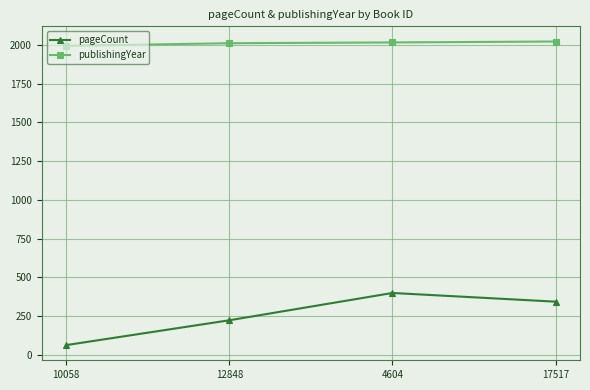

What is the label of the 3rd point from the right?

12848